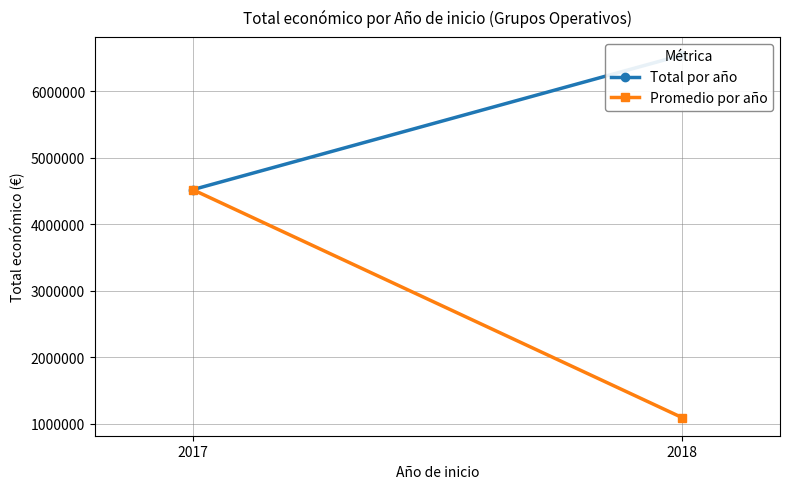

True or false: Total por año has a value of 2689548.4 at 2017.

False